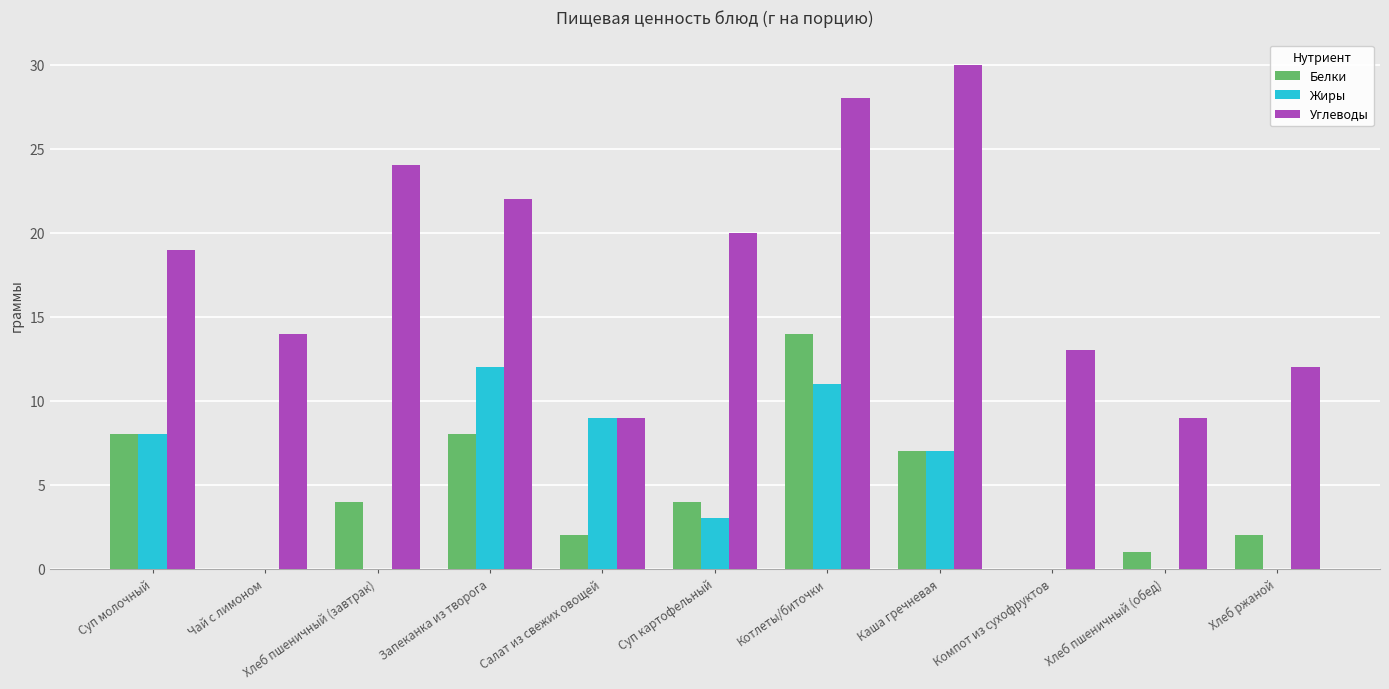

Which series changed the most between Хлеб пшеничный (завтрак) and Каша гречневая?

Жиры